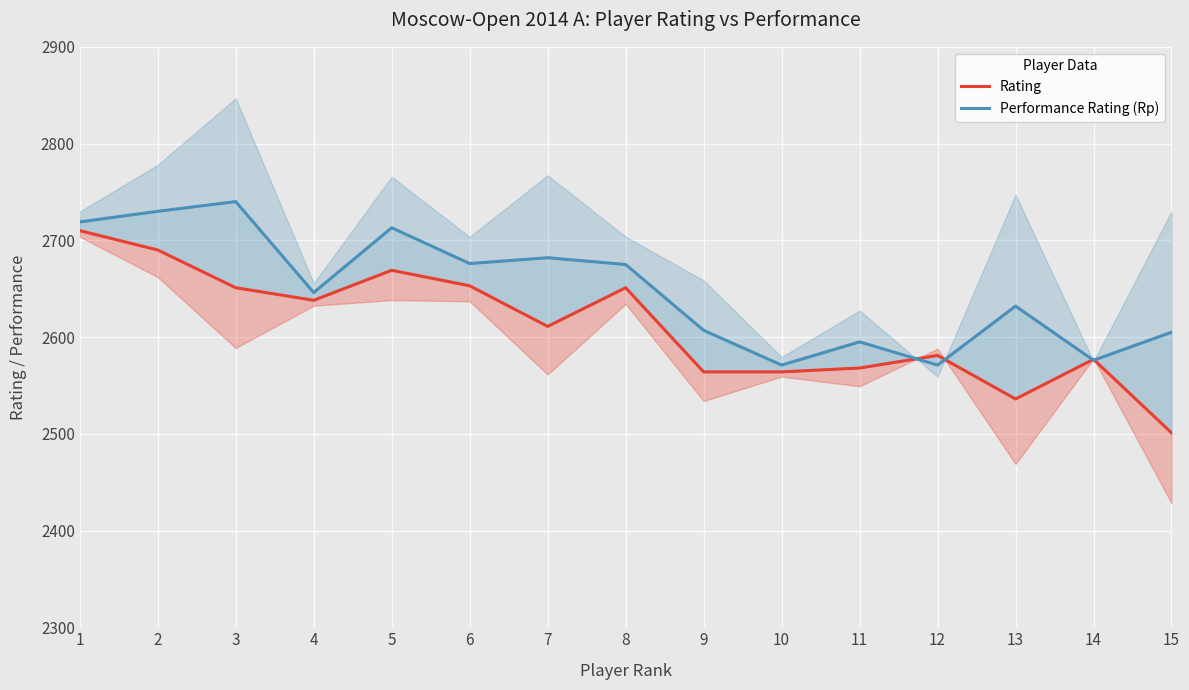

Which category has the highest value in the Rating series?

1